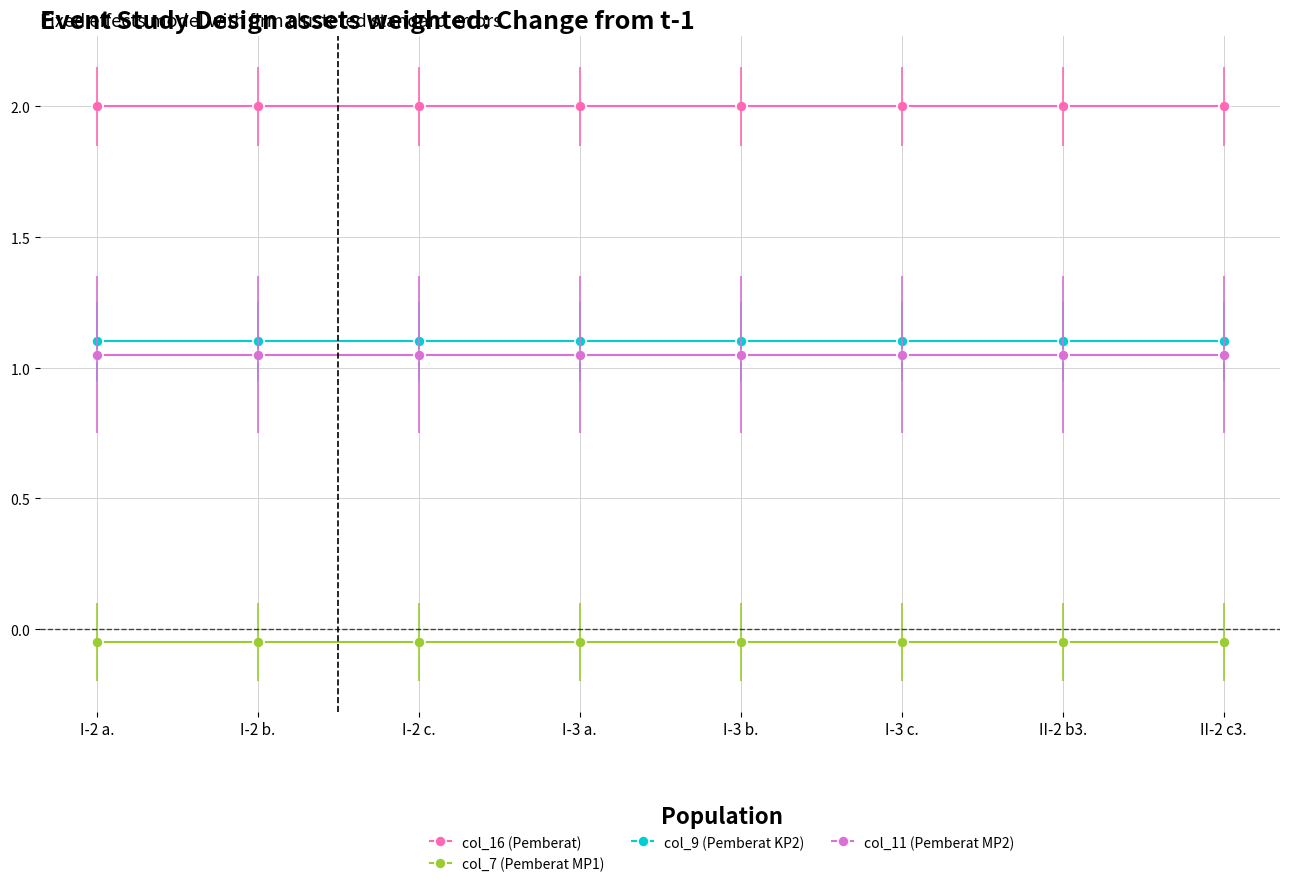

True or false: col_16 (Pemberat) has more than 2 points higher than both neighbors.

False